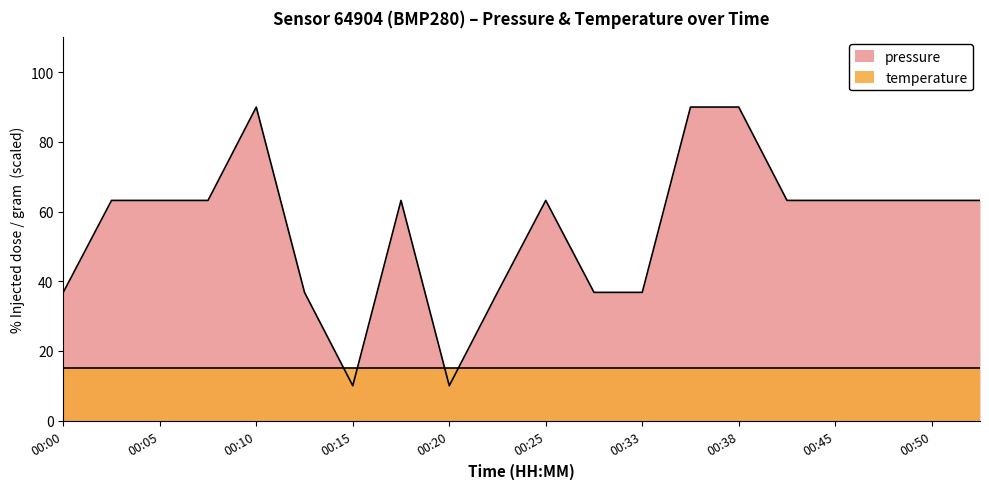

Which has a higher value, 00:20 or 00:12?

00:12